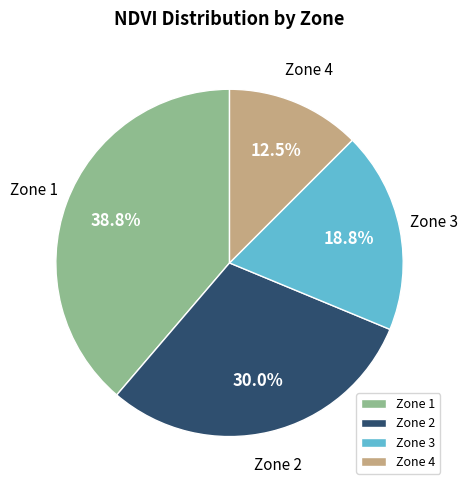

Rank the categories by value from lowest to highest.

Zone 4, Zone 3, Zone 2, Zone 1